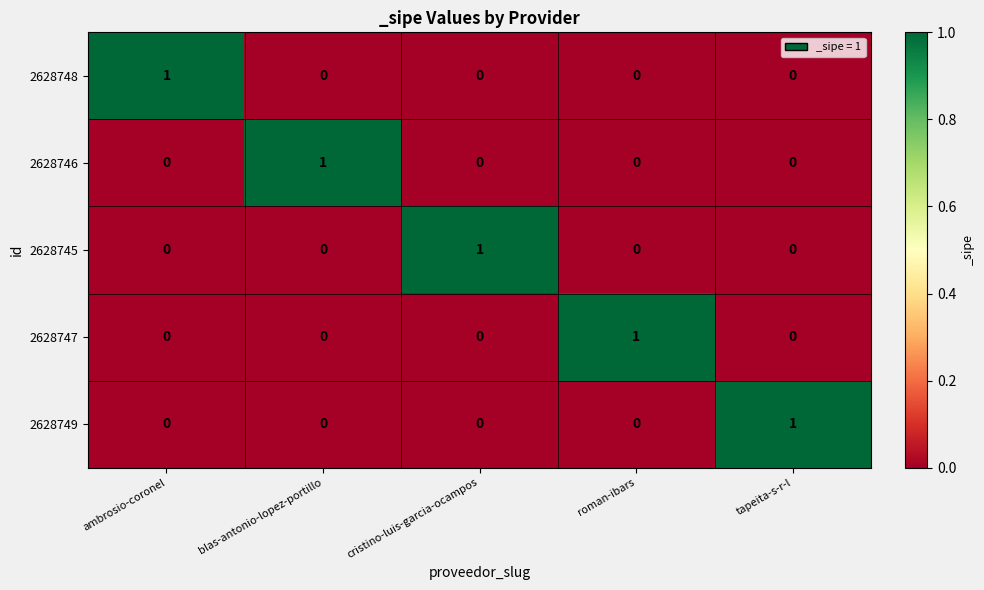

How many series are shown in this chart?

5